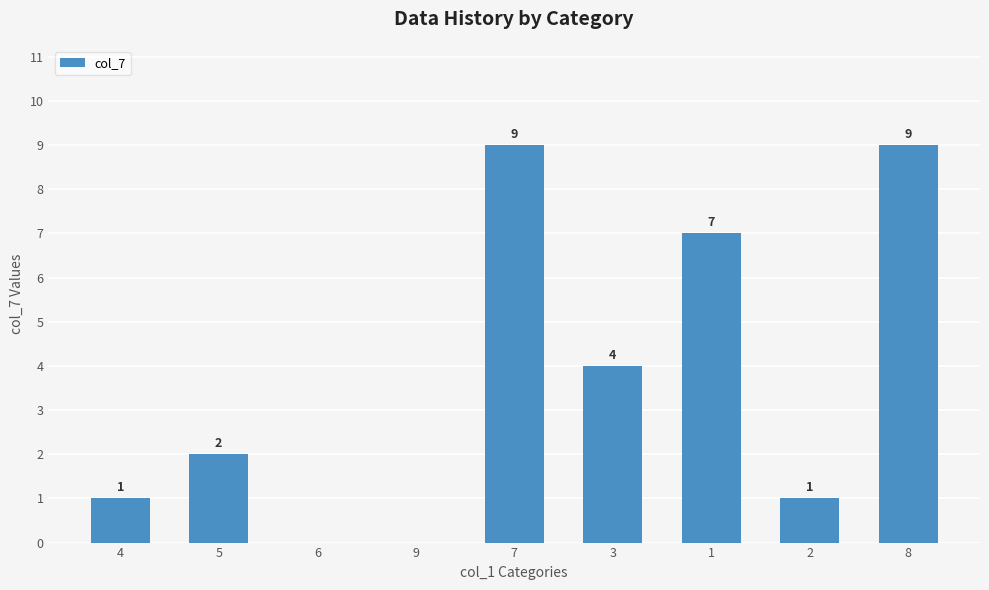

Reading right to left, extract all data points from this chart.

9	1	7	4	9	0	0	2	1